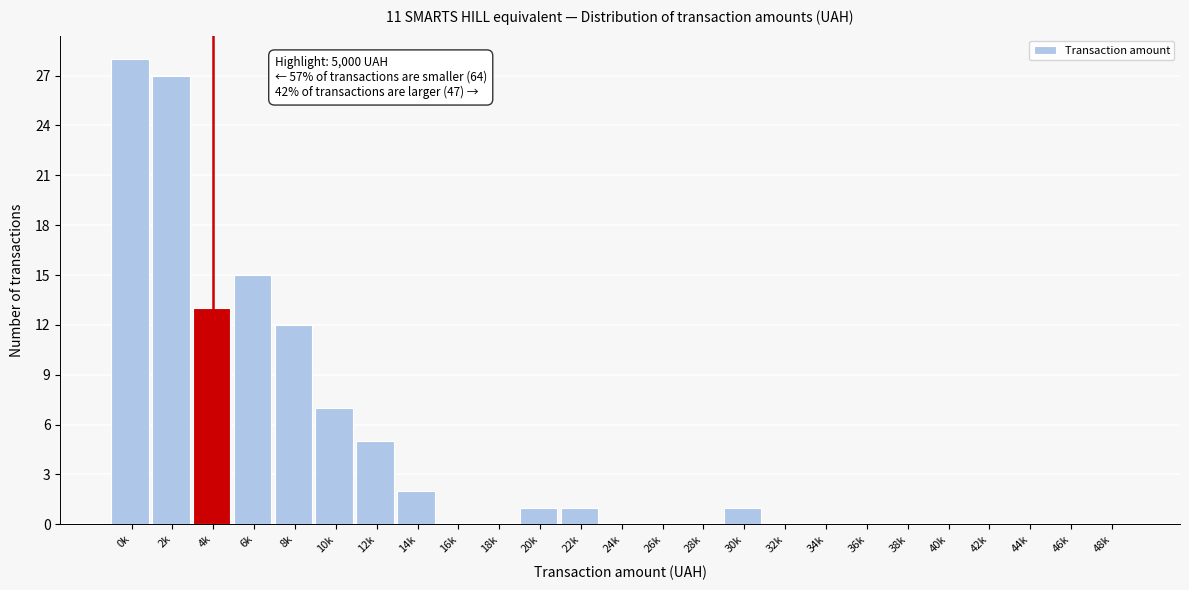

Reading left to right, transcribe all the data shown in this chart.

0k=28	2k=27	4k=13	6k=15	8k=12	10k=7	12k=5	14k=2	16k=0	18k=0	20k=1	22k=1	24k=0	26k=0	28k=0	30k=1	32k=0	34k=0	36k=0	38k=0	40k=0	42k=0	44k=0	46k=0	48k=0